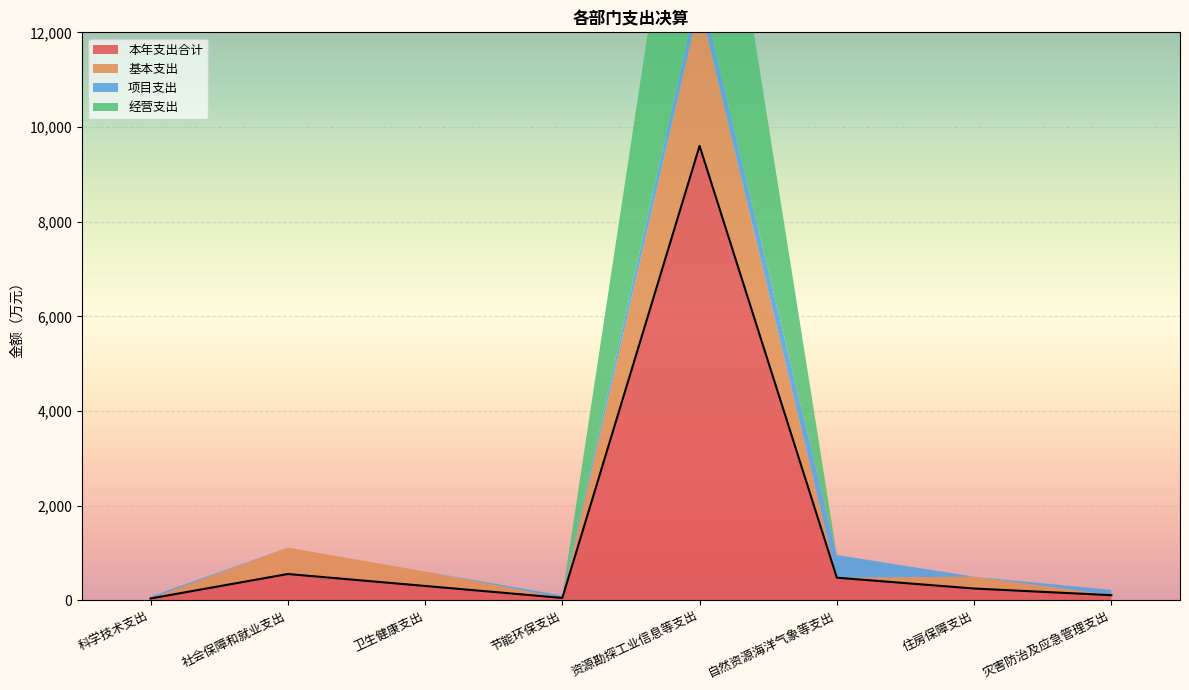

True or false: 经营支出 and 本年支出合计 intersect in this chart.

False